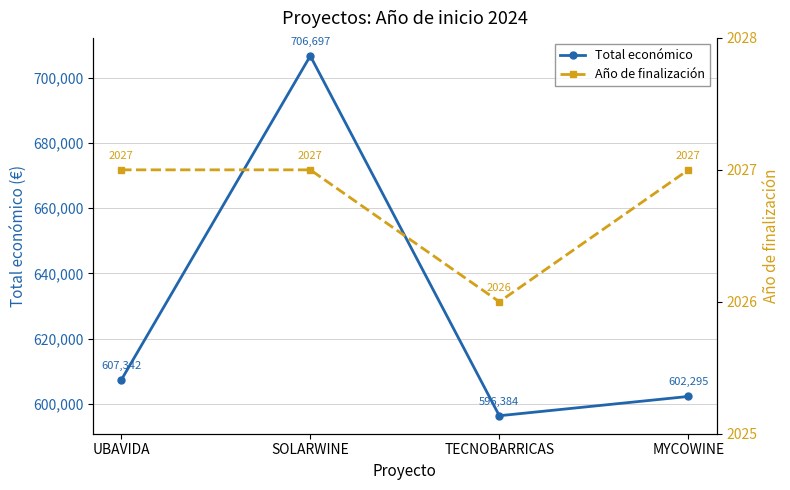

What is the label of the 4th point from the left?

MYCOWINE